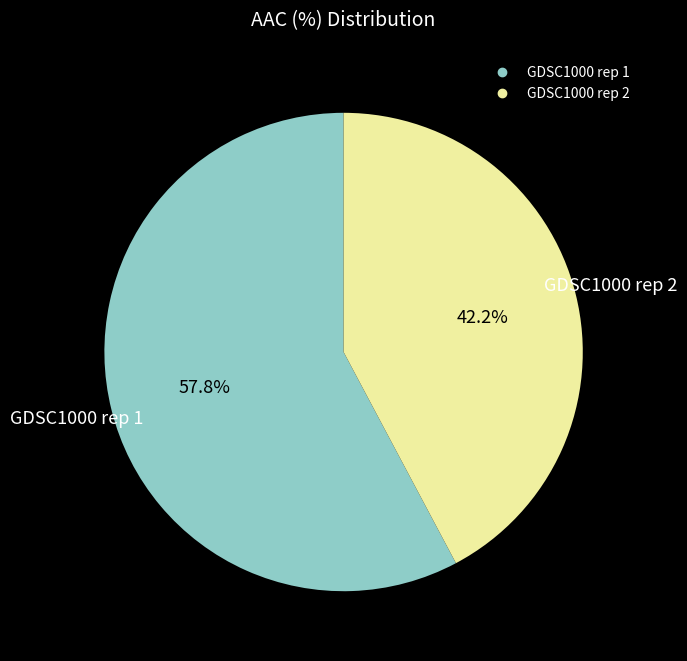

To the nearest percent, what is the average slice percentage?

50%